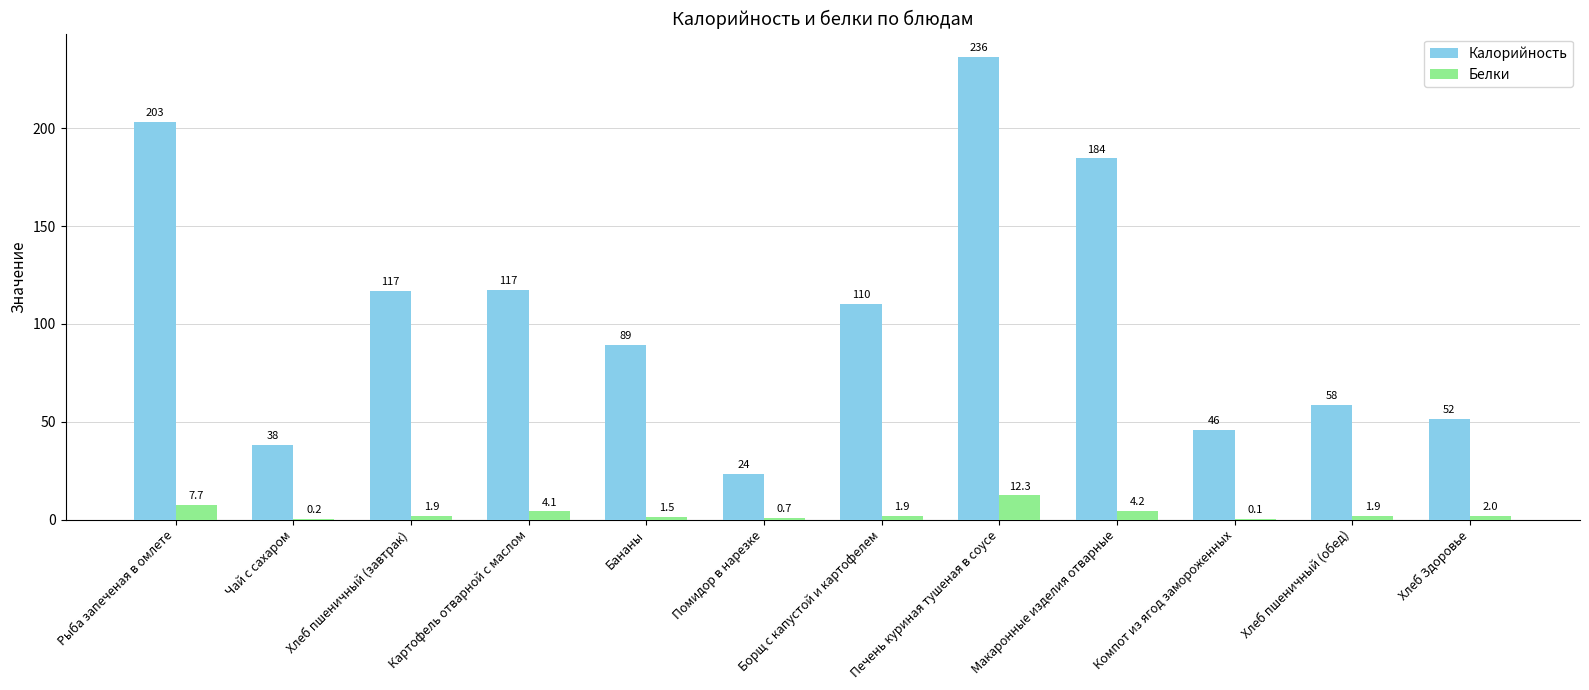

Is the value of Калорийность at Хлеб пшеничный (завтрак) greater than the value of Белки at Борщ с капустой и картофелем?

Yes